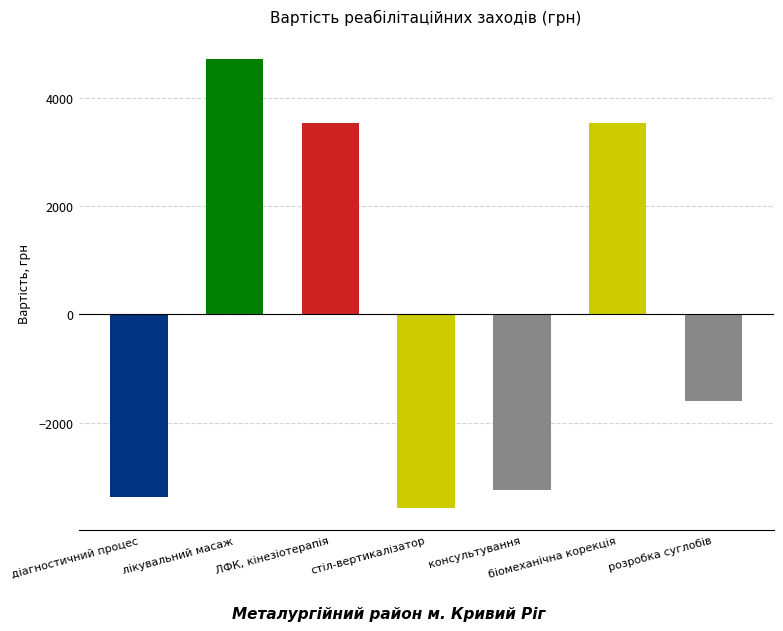

How many bars are there in total?

7